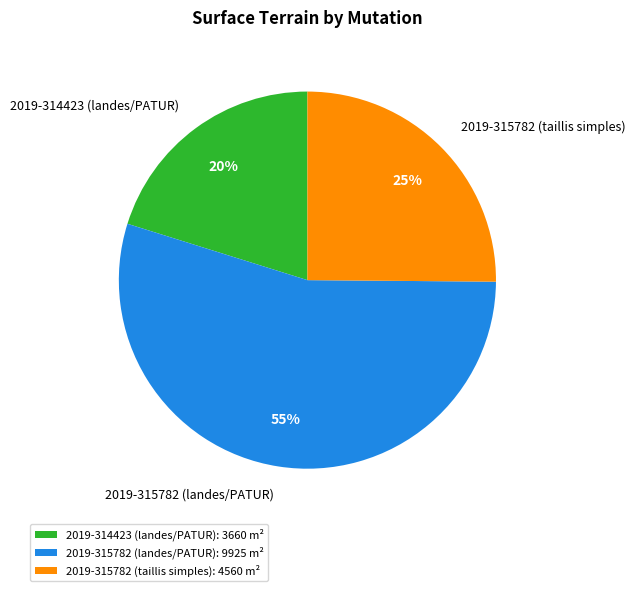

The 2019-315782 (landes/PATUR) slice represents 55% of the pie. True or false?

True